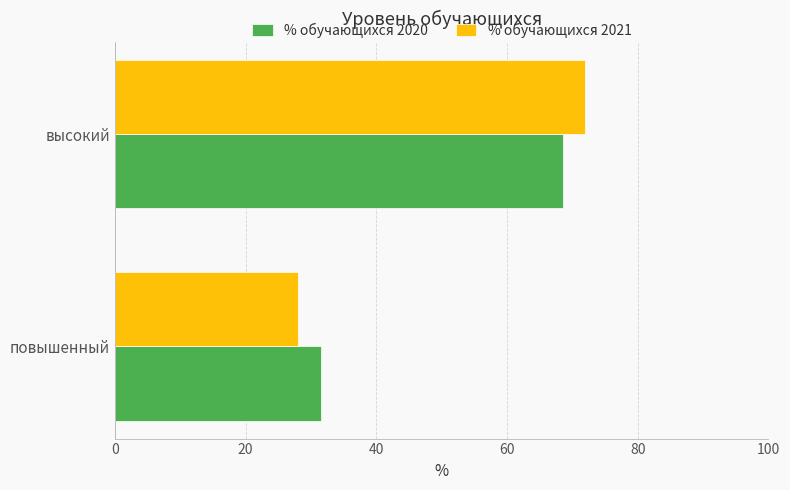

What is the total value across all series at высокий?

140.5